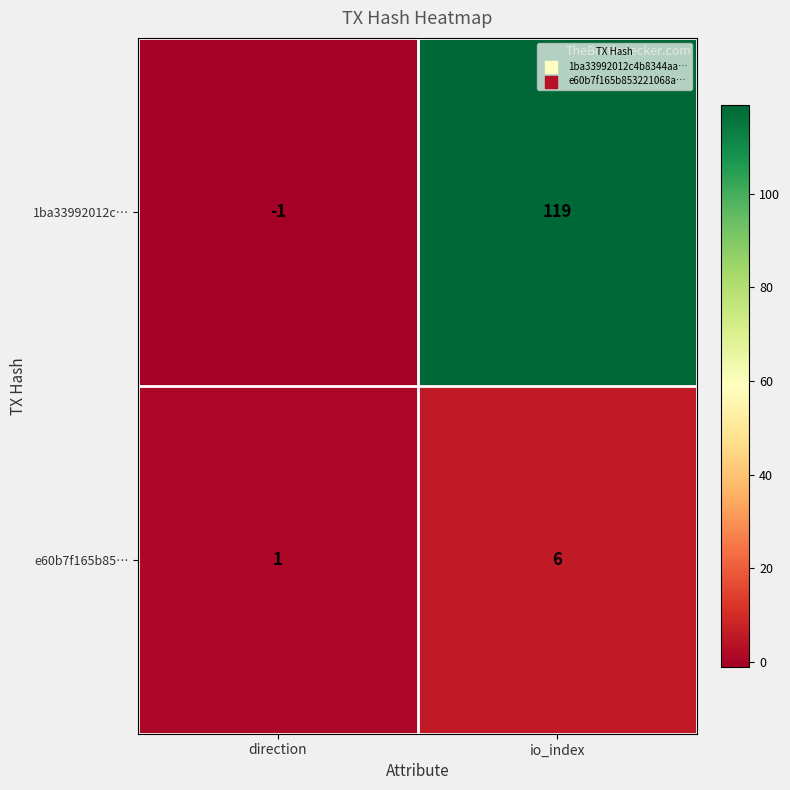

The 1ba33992012c… series shows -1 at direction. True or false?

True